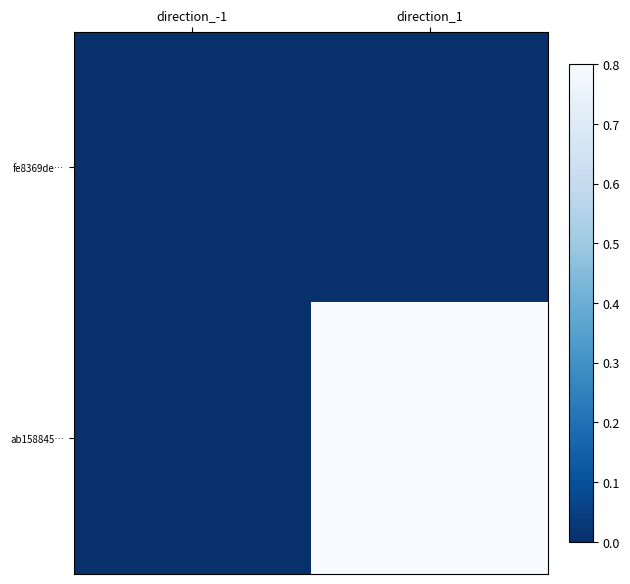

At direction_1, list the series in order from largest to smallest.

ab158845…, fe8369de…